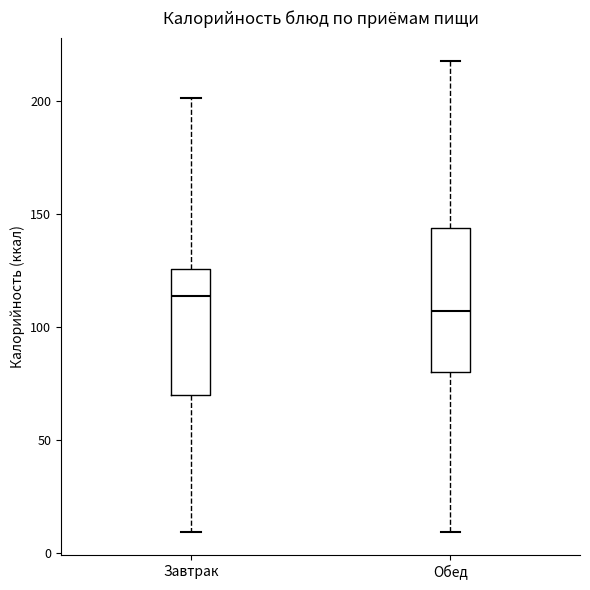

Where does the lower whisker of the box for Завтрак end on the y-axis? The values are not printed on the chart, so give them approximately, as read against the axis.

10